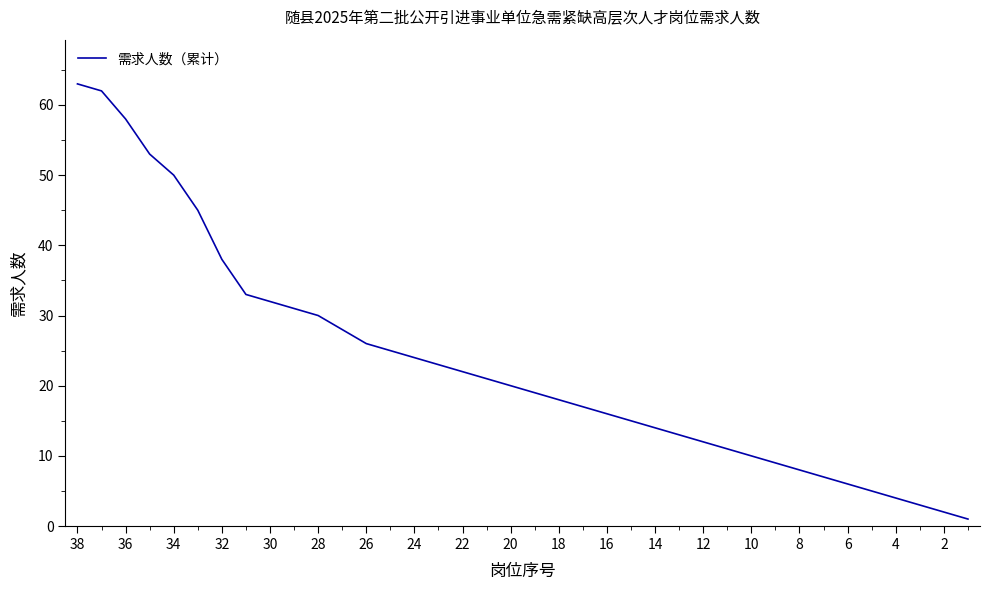

What is the maximum value shown in the chart?

63